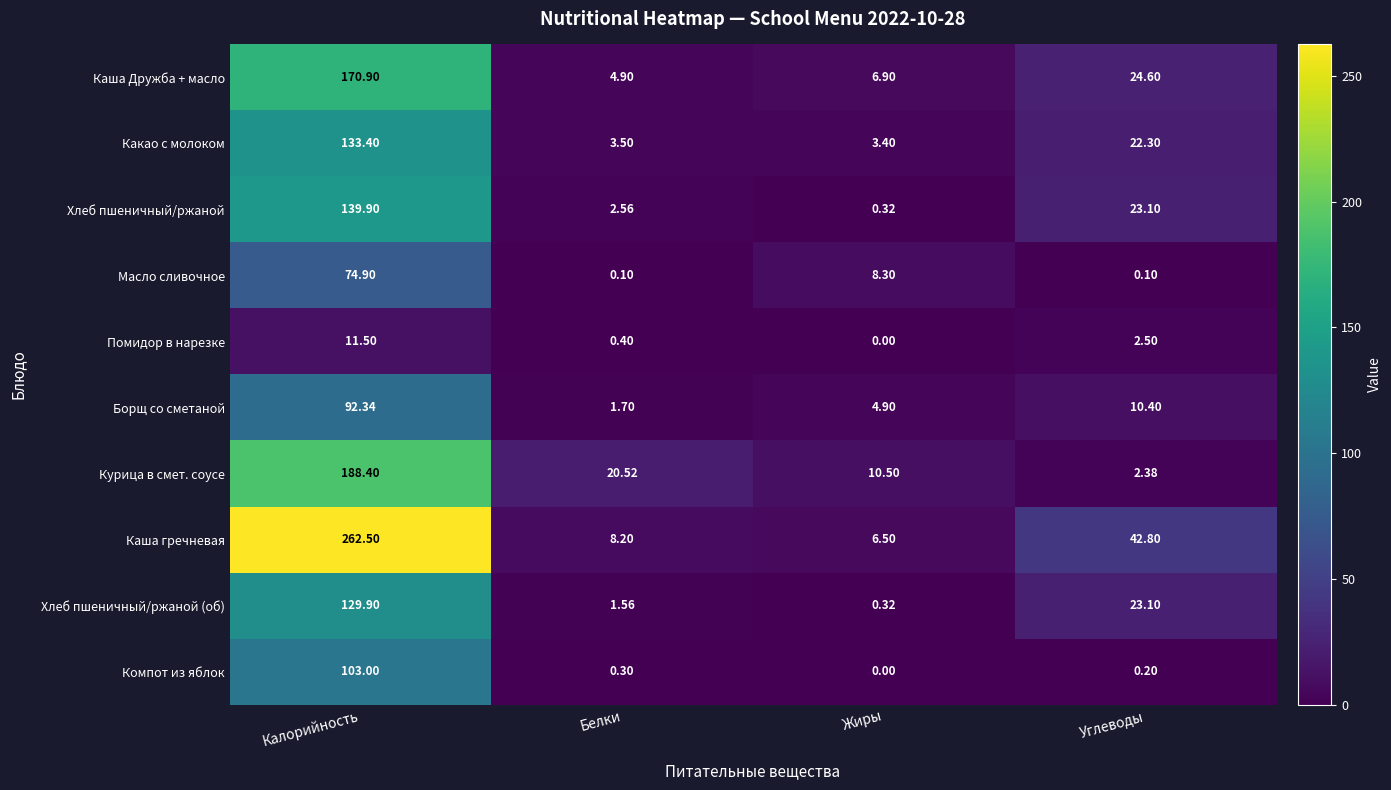

Which series has the largest total across all categories?

Каша гречневая